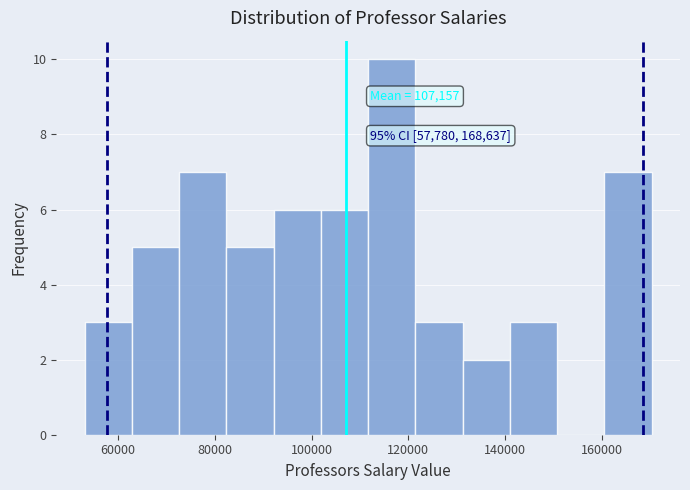

Which range on the x-axis has the tallest bar?

112000 to 122000